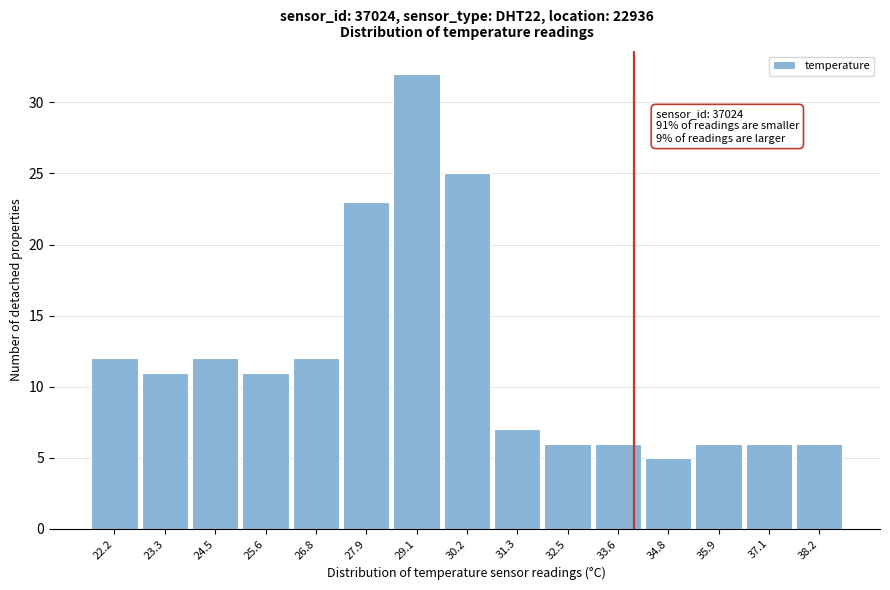

Over which range of the x-axis is the bar tallest?

28.4 to 29.6